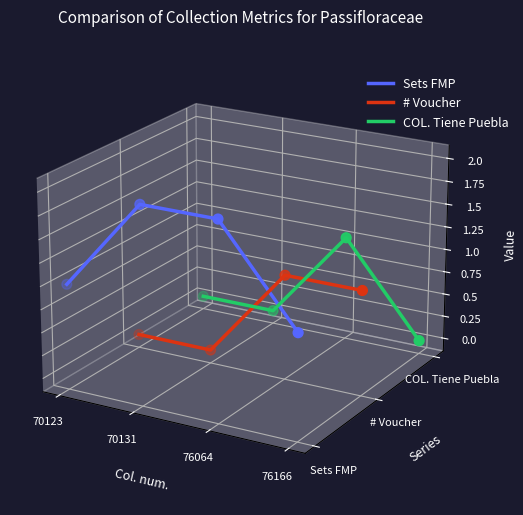

Which series has the largest total across all categories?

Sets FMP